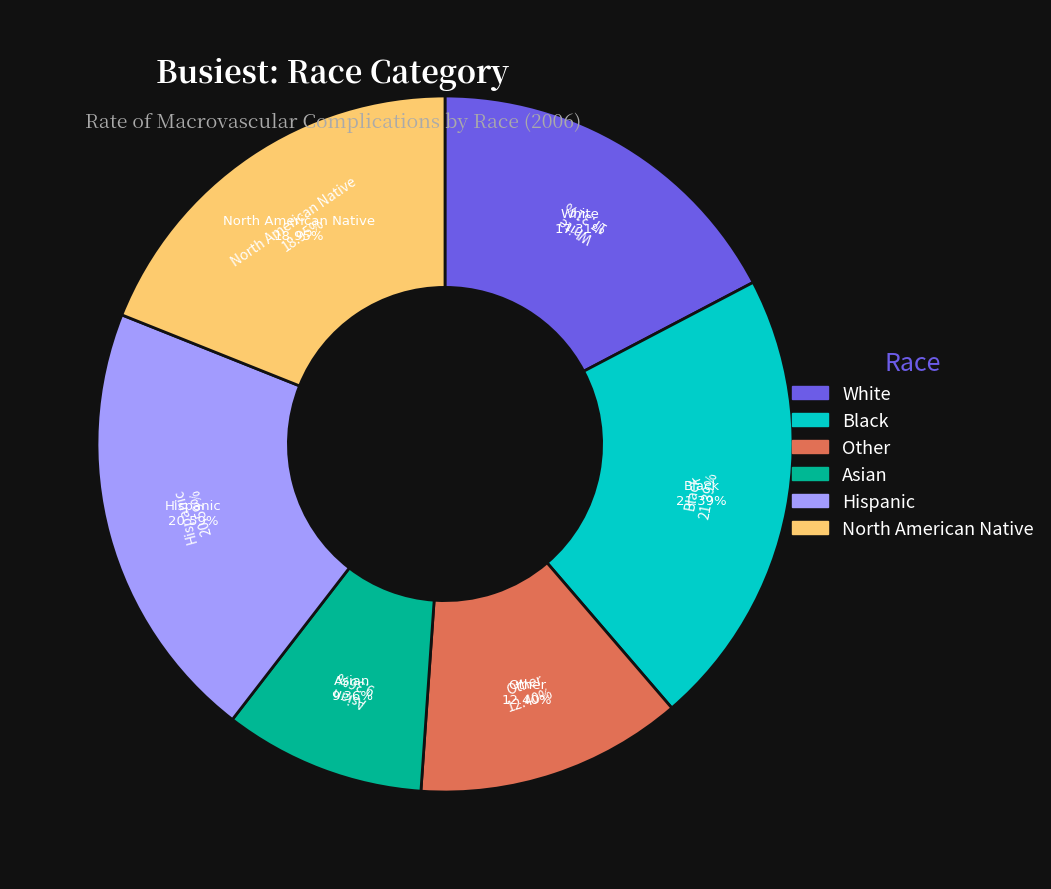

Does North American Native represent more than half of the total?

No